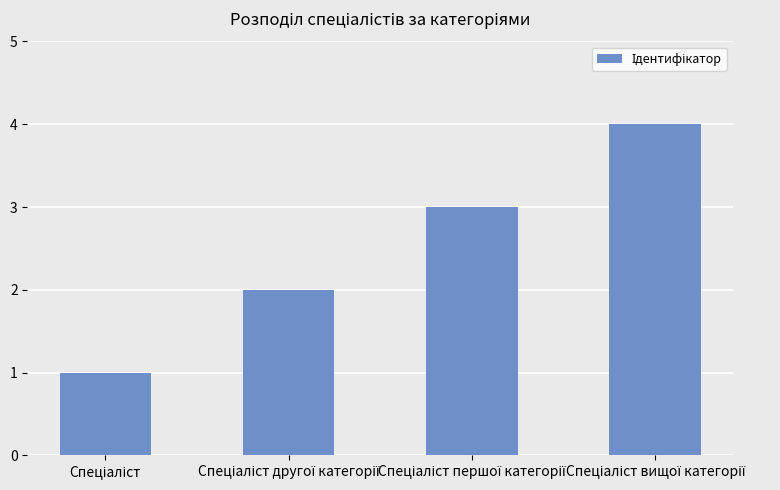

What is the greatest value displayed?

4